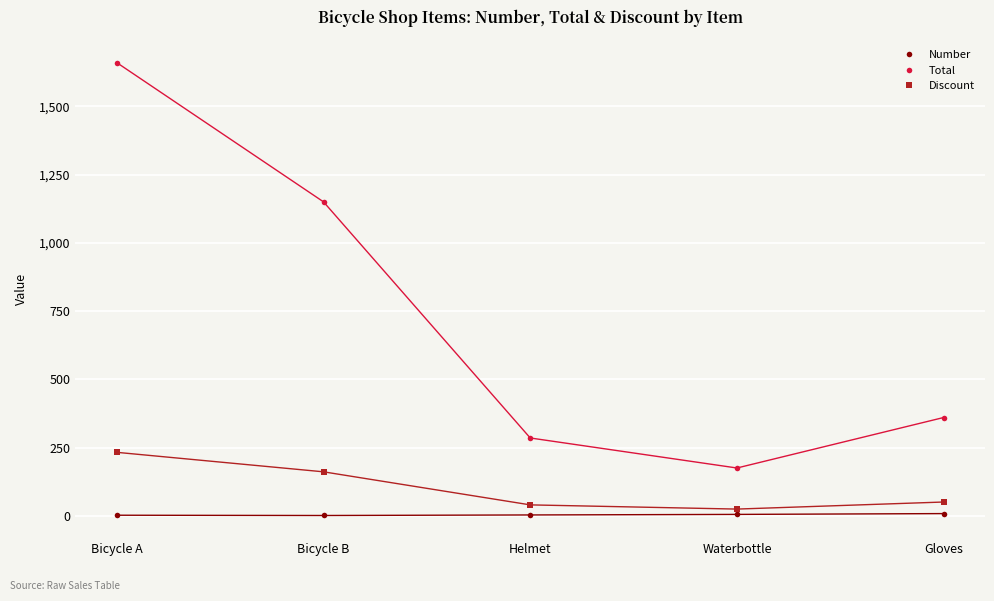

What is the label of the 3rd point from the right?

Helmet